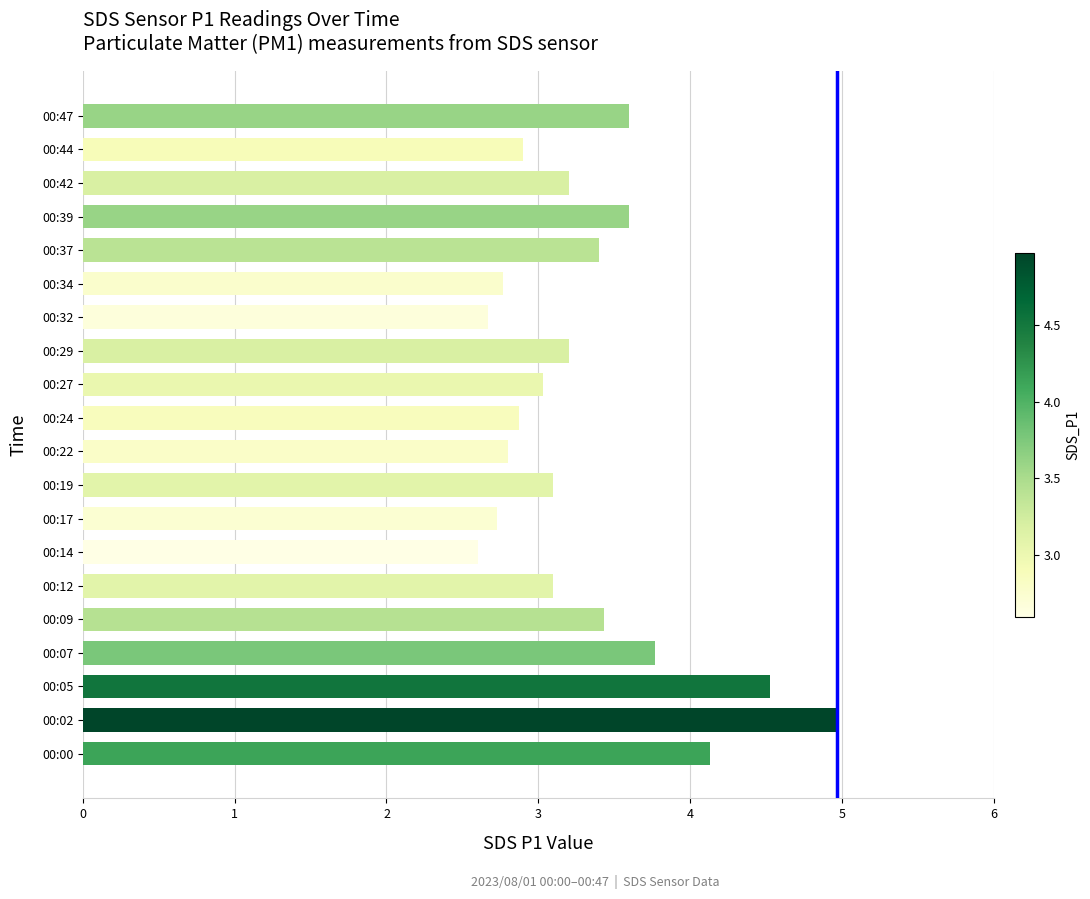

What is the average value?

3.3